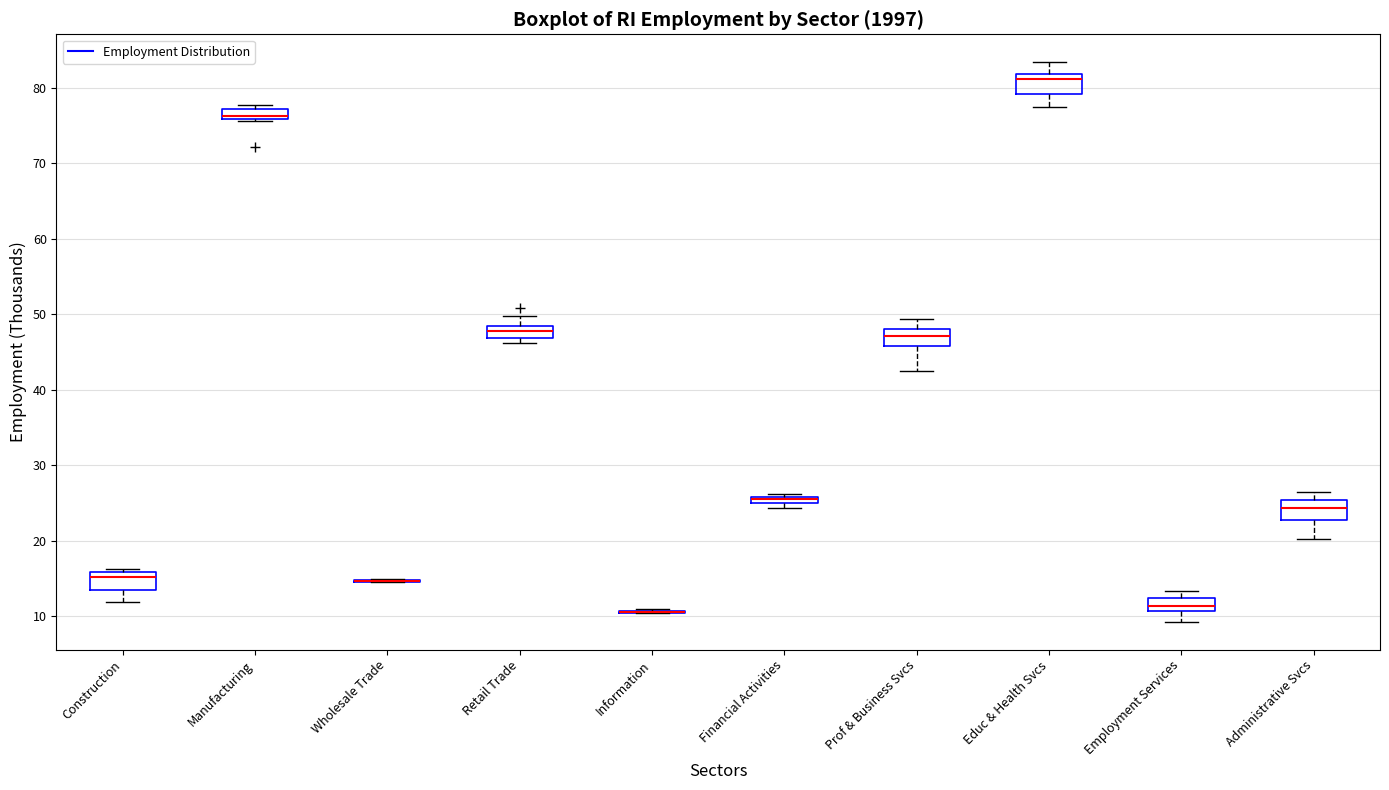

Where does the lower whisker of the box for Employment Services end on the y-axis? The values are not printed on the chart, so give them approximately, as read against the axis.

9